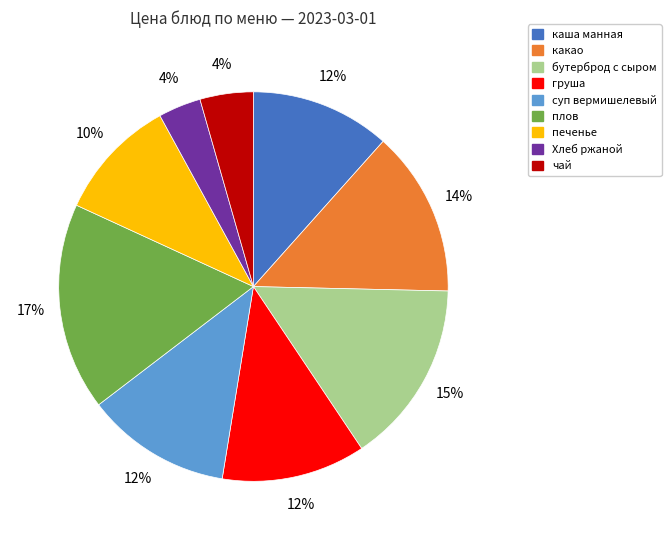

To the nearest percent, what is the average slice percentage?

11%